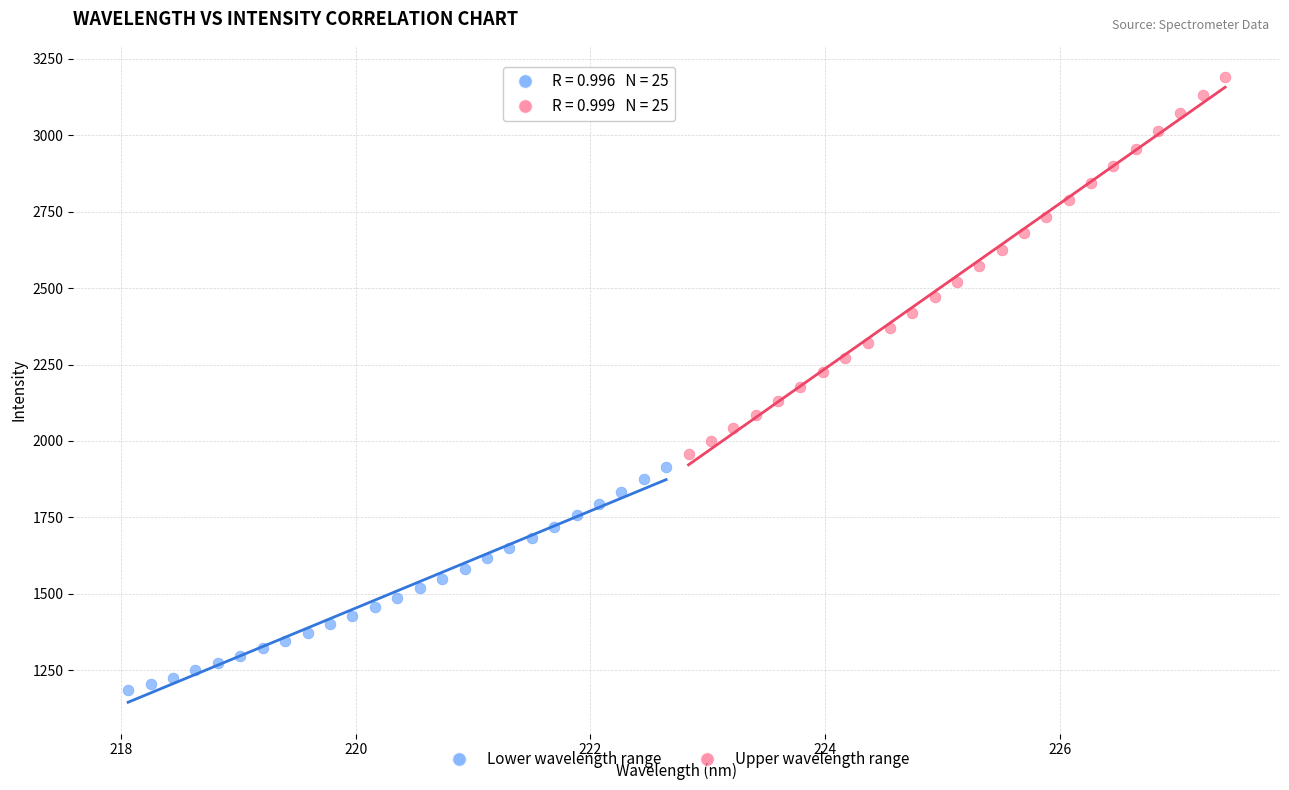

Which series reaches the minimum Y coordinate?

Lower wavelength range